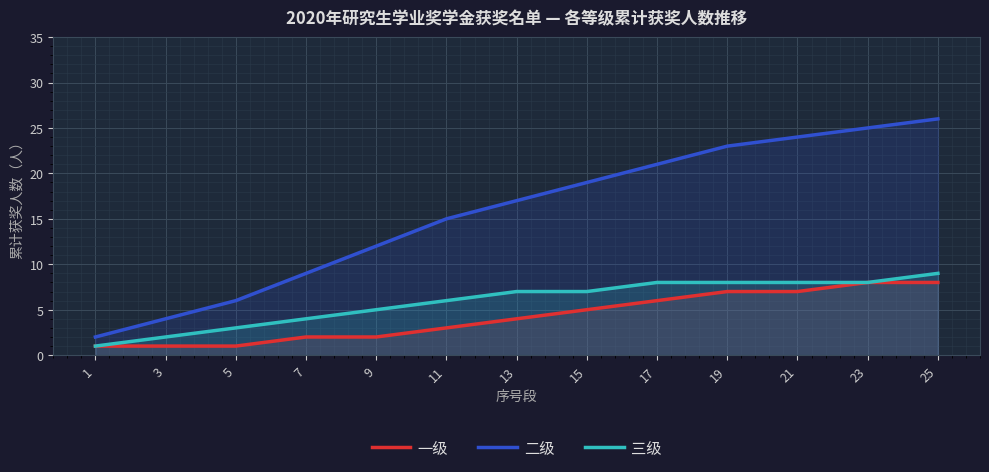

Rank the series at 17 from lowest to highest value.

一级, 三级, 二级